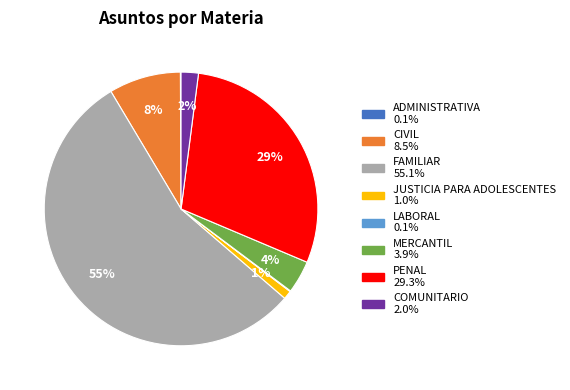

Which category has the biggest portion of the pie?

FAMILIAR